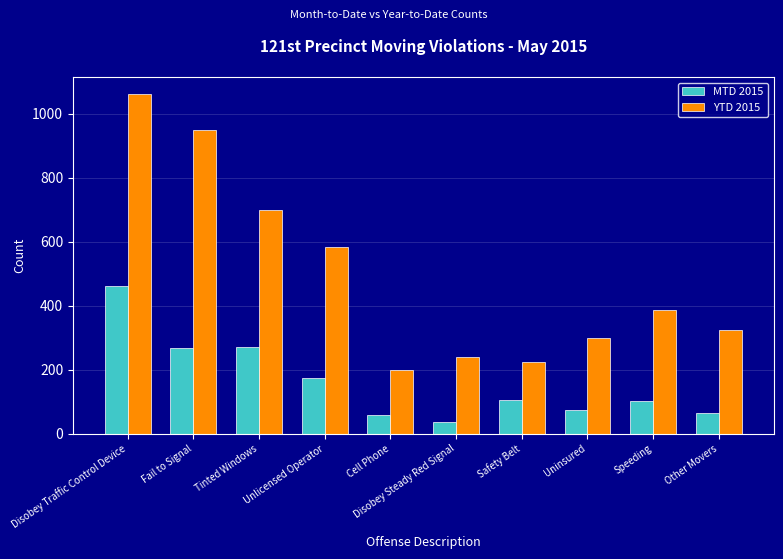

What is the label of the 1st bar from the right?

Other Movers